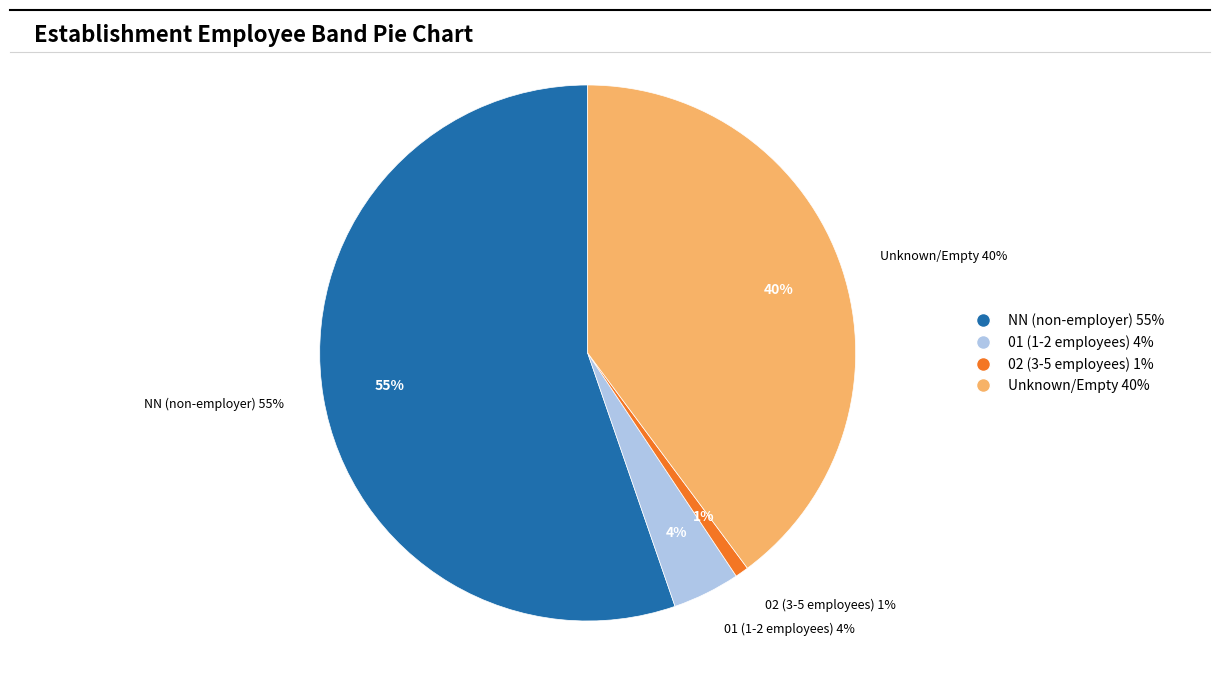

To the nearest percent, what is the combined percentage of  and NN?

95%